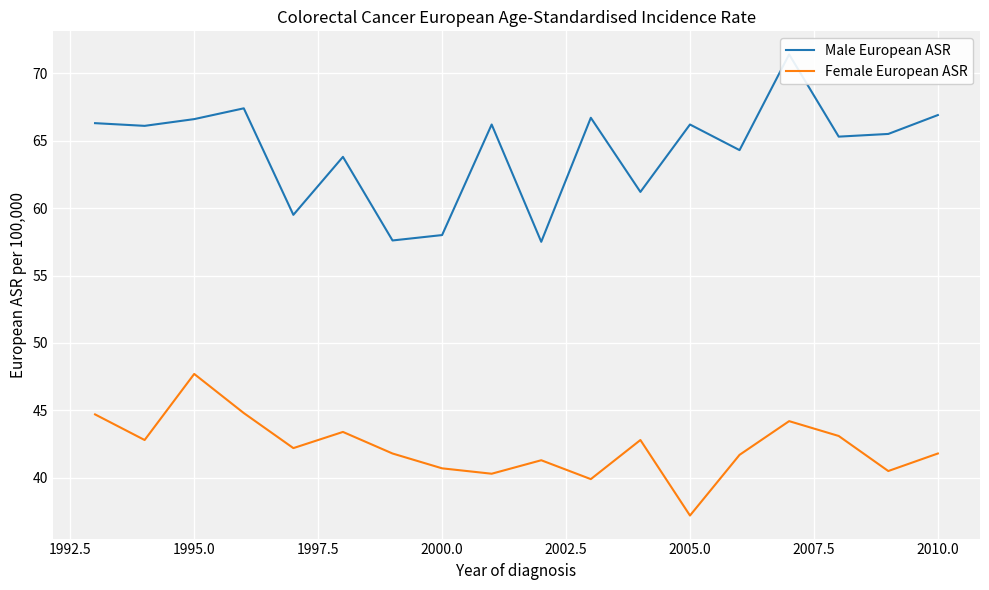

Is it true that Female European ASR equals 47.7 at 1995.0?

True